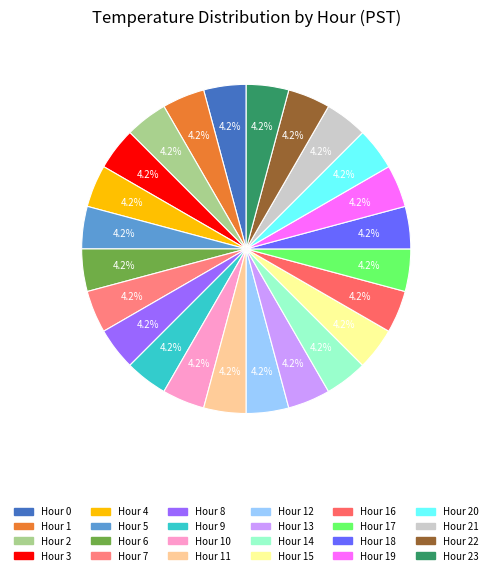

Does any single category account for the majority?

No